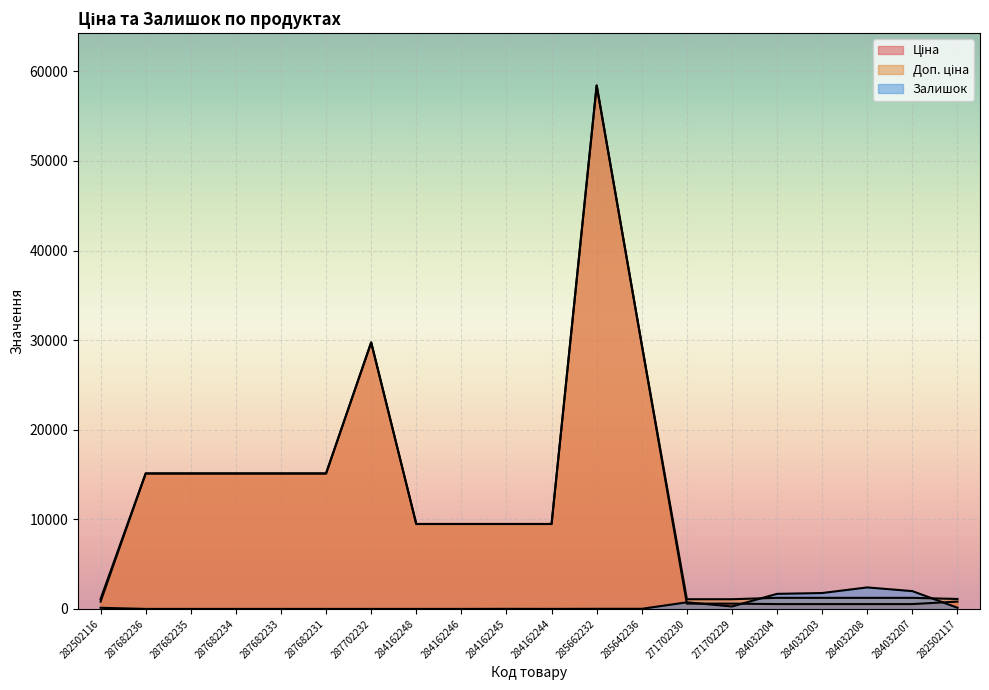

Reading left to right, extract all data points from this chart.

Ціна: 282502116=818.5	287682236=15120.0	287682235=15120.0	287682234=15120.0	287682233=15120.0	287682231=15120.0	287702232=29747.2	284162248=9480.1	284162246=9480.1	284162245=9480.1	284162244=9480.1	285662232=58426.5	285642236=29491.5	271702230=589.9	271702229=589.9	284032204=539.0	284032203=539.0	284032208=539.0	284032207=539.0	282502117=818.5
Доп. ціна: 282502116=1109.2	287682236=15120.0	287682235=15120.0	287682234=15120.0	287682233=15120.0	287682231=15120.0	287702232=29747.2	284162248=9480.1	284162246=9480.1	284162245=9480.1	284162244=9480.1	285662232=58426.5	285642236=29491.5	271702230=1081.7	271702229=1081.7	284032204=1235.4	284032203=1235.4	284032208=1235.4	284032207=1235.4	282502117=1109.2
Залишок: 282502116=125.0	287682236=0.0	287682235=0.0	287682234=0.0	287682233=0.0	287682231=0.0	287702232=0.0	284162248=0.0	284162246=0.0	284162245=8.0	284162244=2.0	285662232=12.0	285642236=11.0	271702230=735.0	271702229=272.0	284032204=1682.0	284032203=1774.0	284032208=2400.0	284032207=1986.0	282502117=129.0